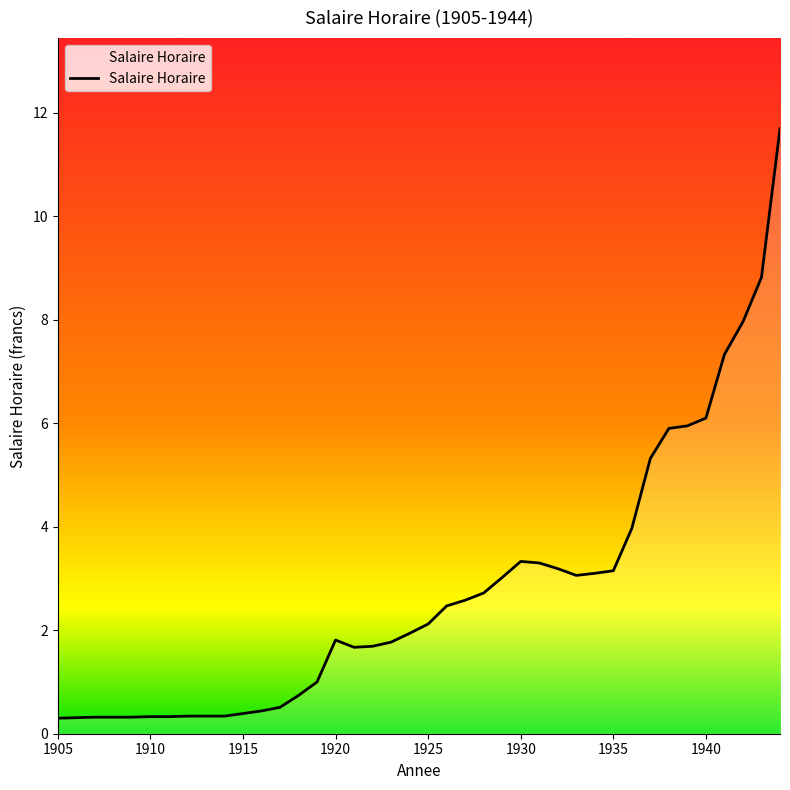

What is the difference between the maximum and minimum values?

11.4